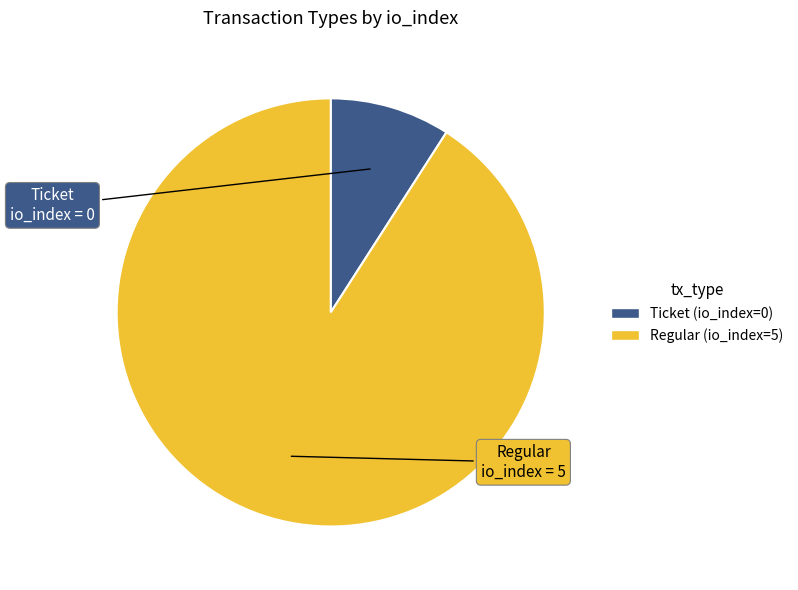

Which slice represents more than half of the pie?

Regular (io_index=5)